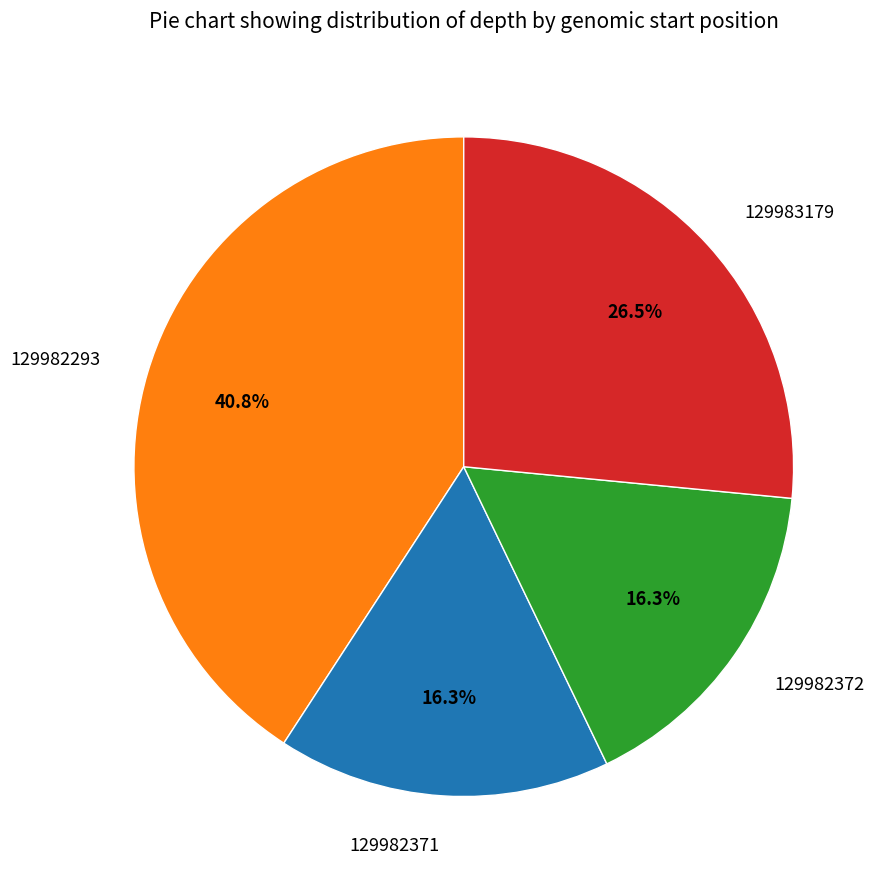

To the nearest percent, what is the combined percentage of 129982293 and 129982371?

57%